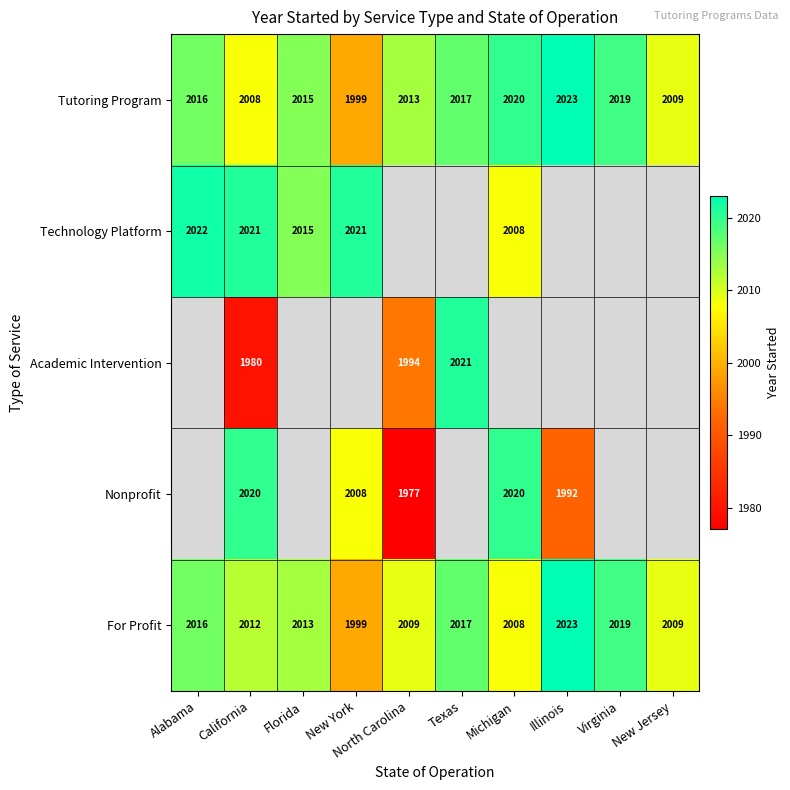

Is the value of Nonprofit at Michigan greater than the value of For Profit at New Jersey?

Yes